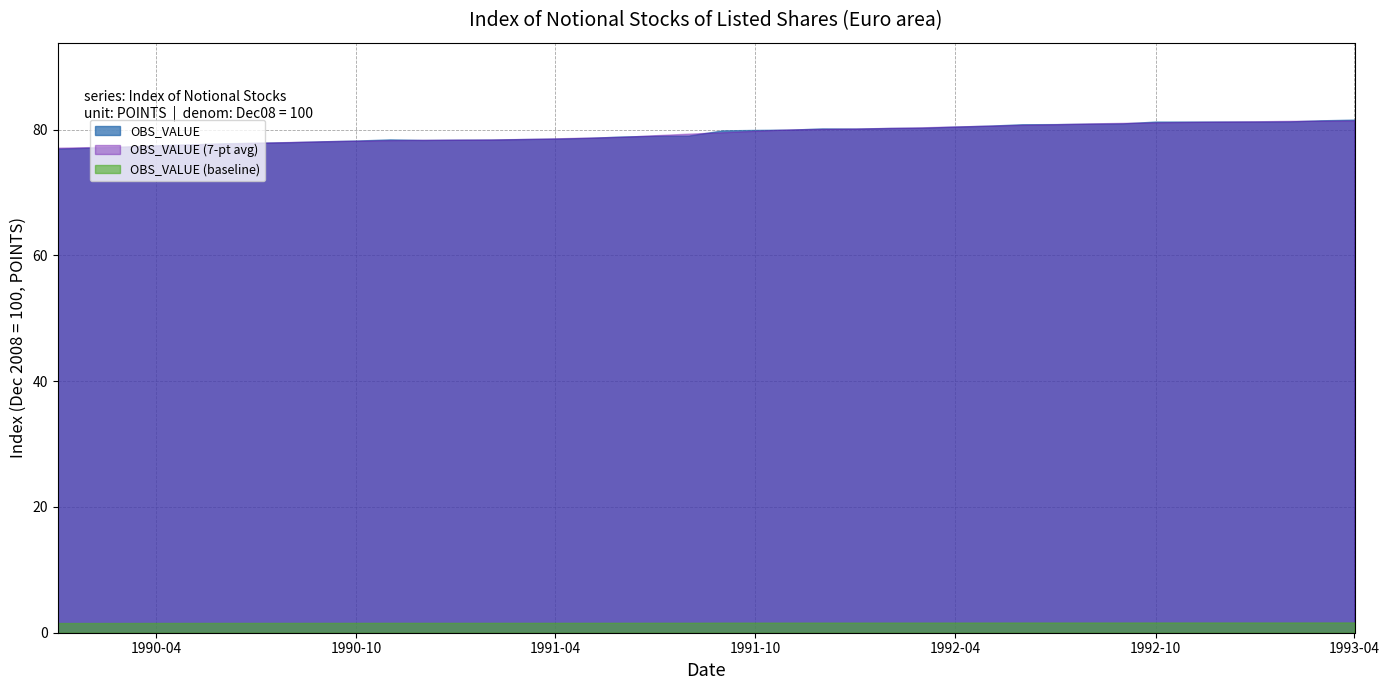

True or false: the data has more than 0 interior local peaks.

False